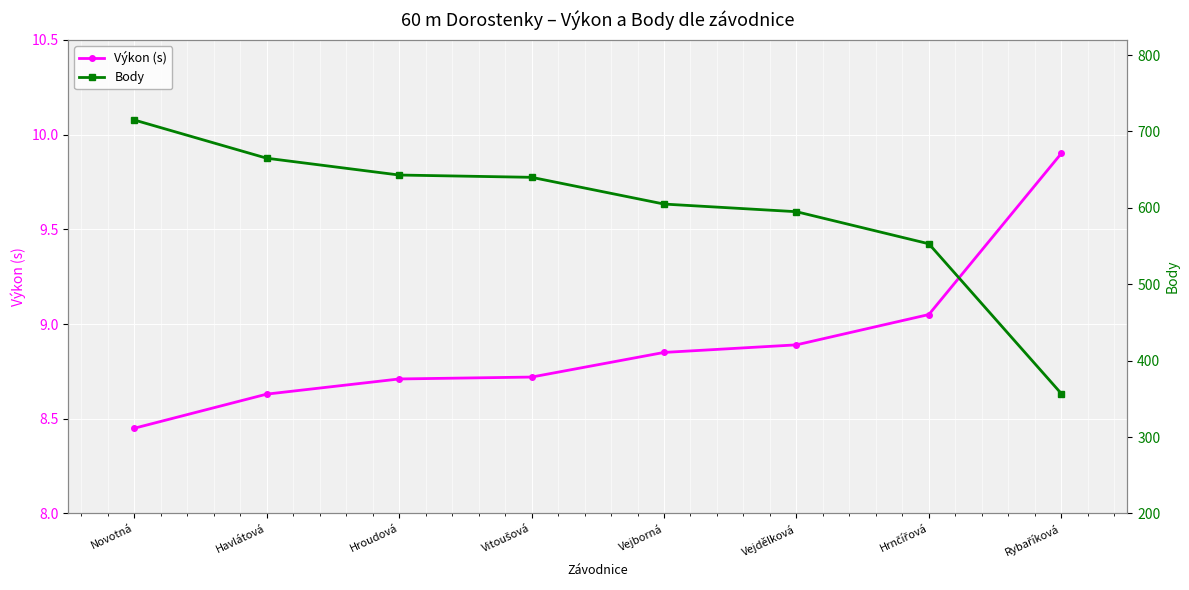

Reading left to right, transcribe all the data shown in this chart.

Výkon (s): Novotná=8.4	Havlátová=8.6	Hroudová=8.7	Vitoušová=8.7	Vejborná=8.8	Vejdělková=8.9	Hrnčířová=9.1	Rybaříková=9.9
Body: Novotná=715.0	Havlátová=665.0	Hroudová=643.0	Vitoušová=640.0	Vejborná=605.0	Vejdělková=595.0	Hrnčířová=553.0	Rybaříková=357.0